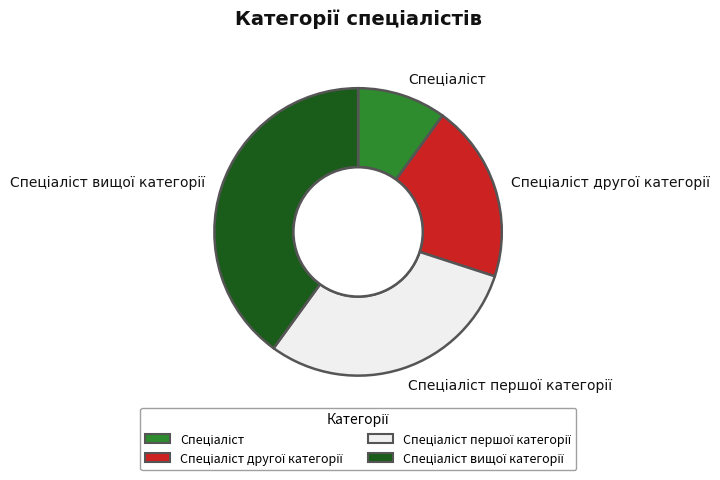

Is there a majority slice in this chart?

No